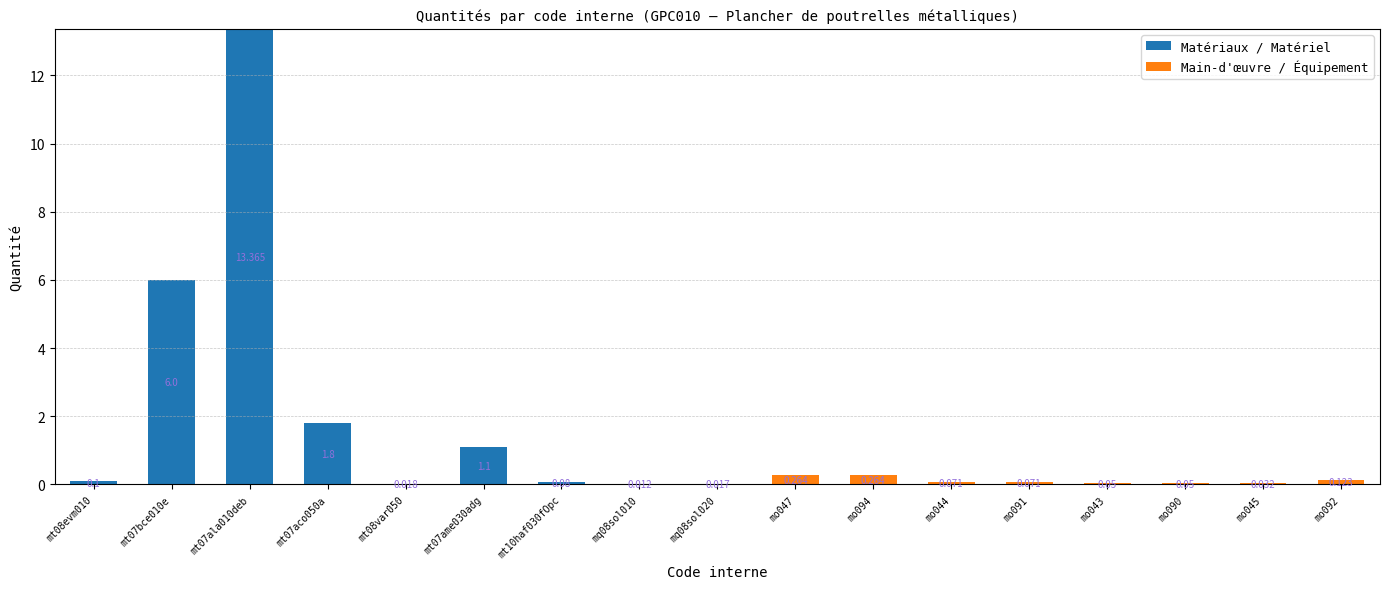

Are the bars grouped side by side (vs. stacked)?

No